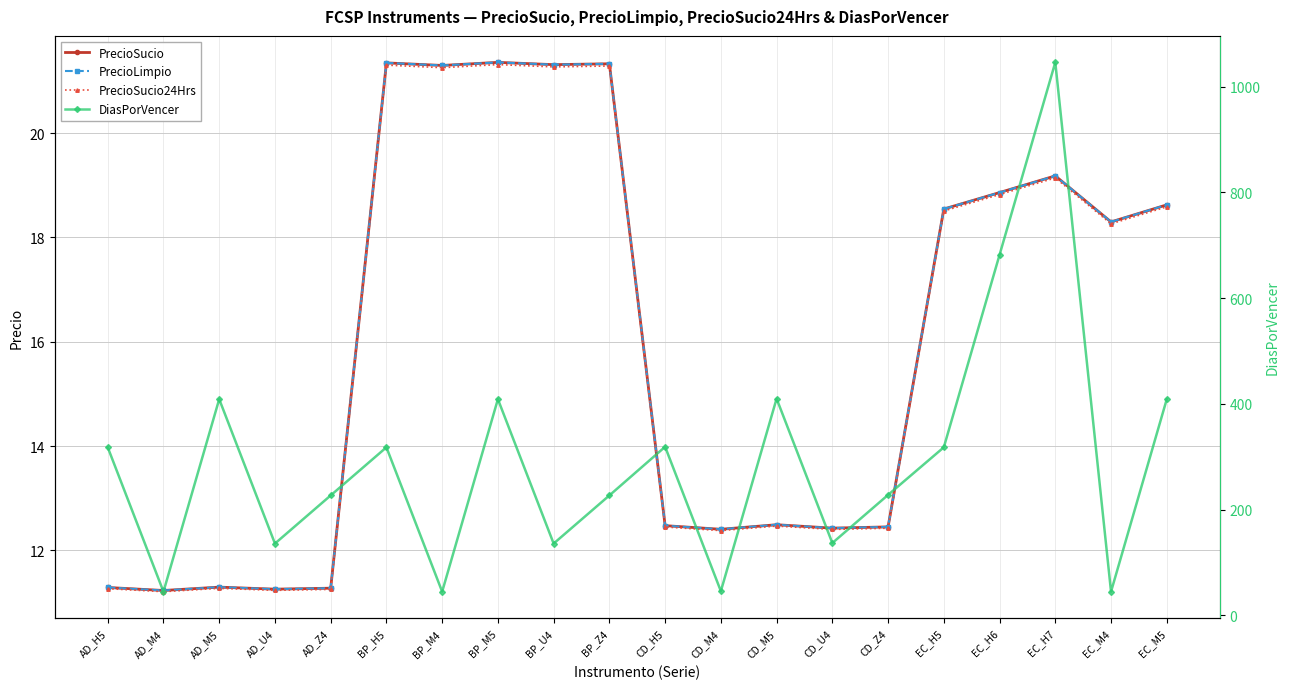

What is the maximum value shown in the chart?

1046.0